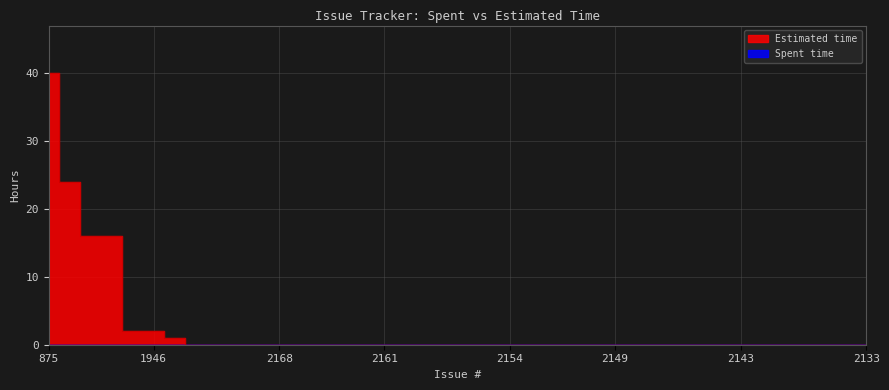

How many lines are shown in the chart?

1